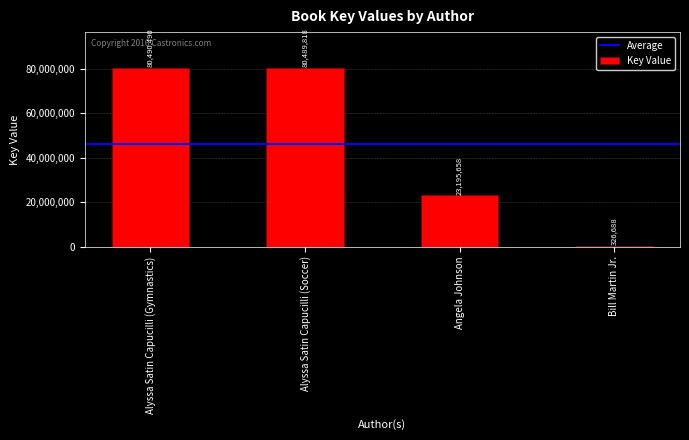

Reading left to right, what are all the values shown in this chart?

Alyssa Satin Capucilli (Gymnastics)=80490490	Alyssa Satin Capucilli (Soccer)=80489818	Angela Johnson=23195658	Bill Martin Jr.=326688